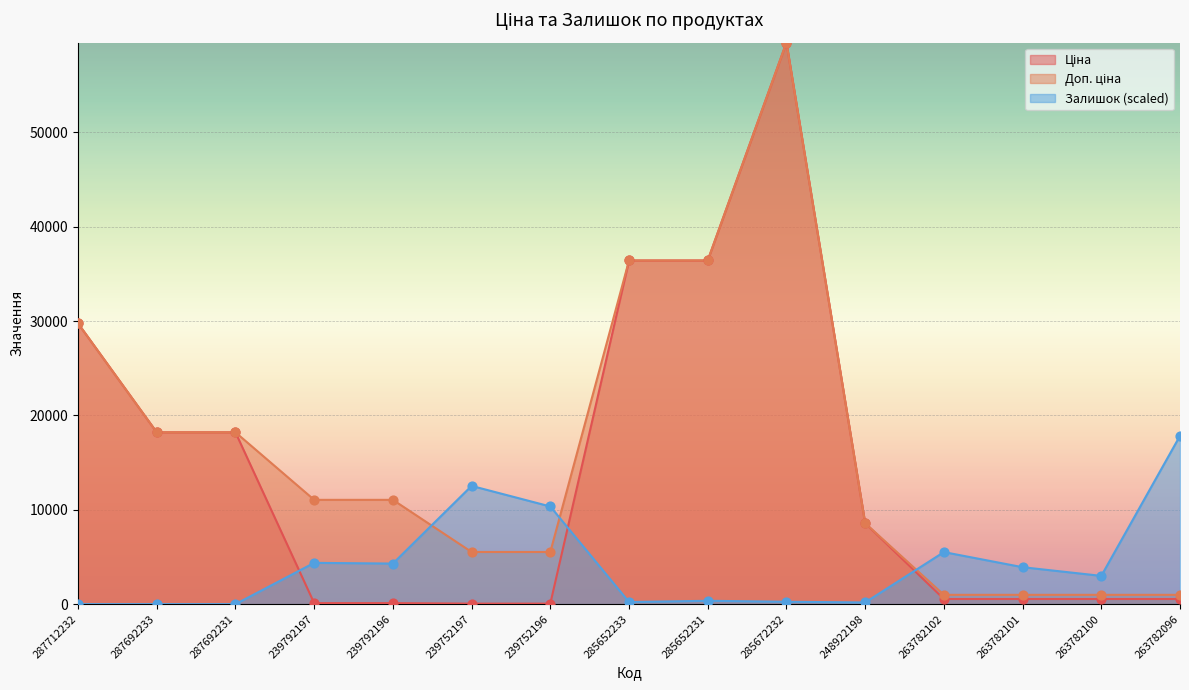

Which series has the largest Y range (max minus min)?

Ціна